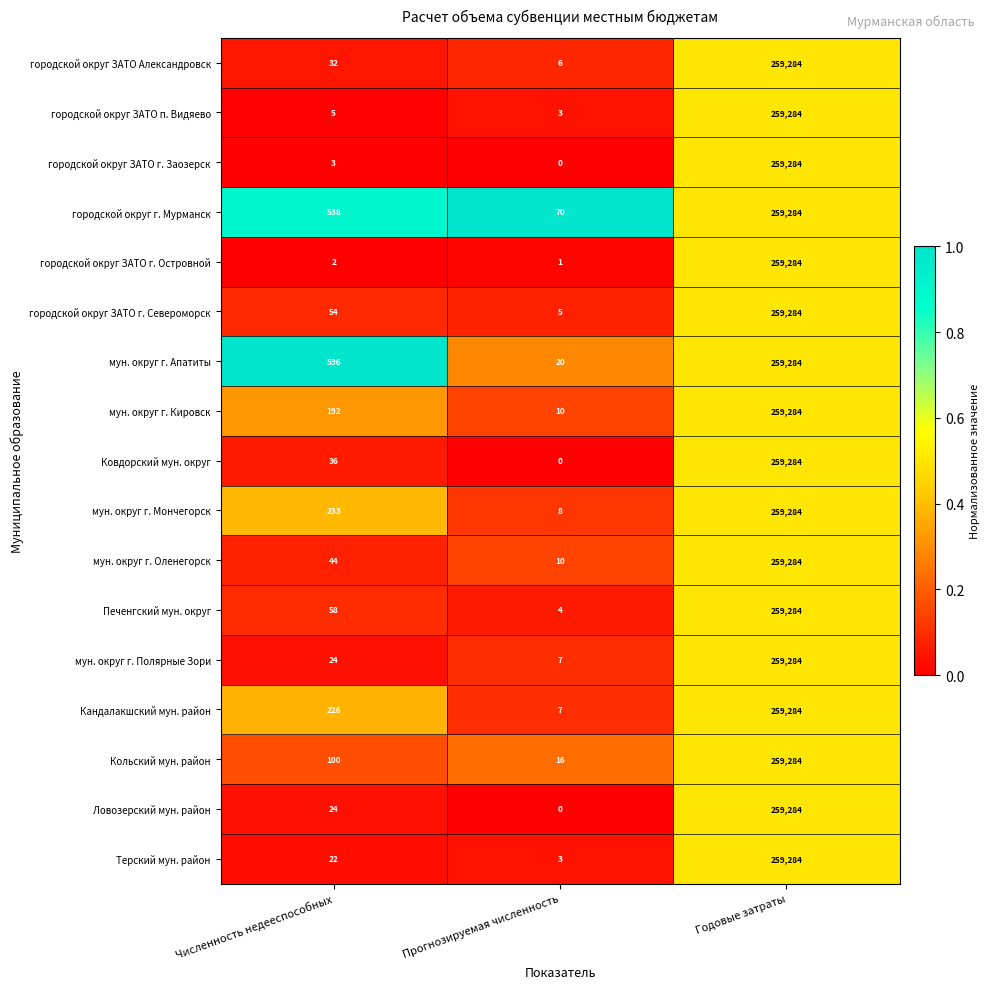

Is it true that городской округ ЗАТО г. Североморск equals 54 at Численность недееспособных?

True